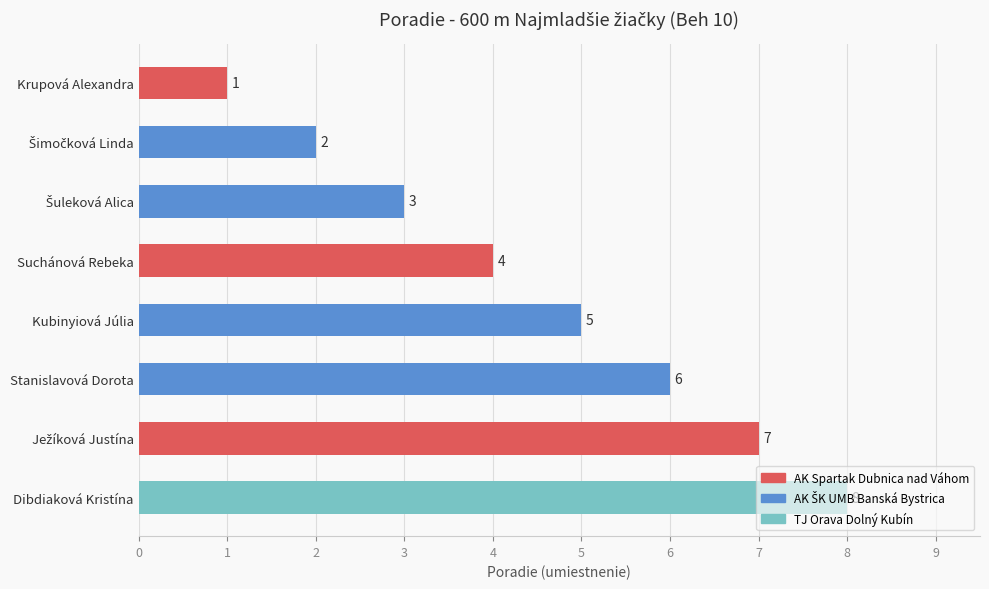

The value at Suchánová Rebeka is 7. True or false?

False